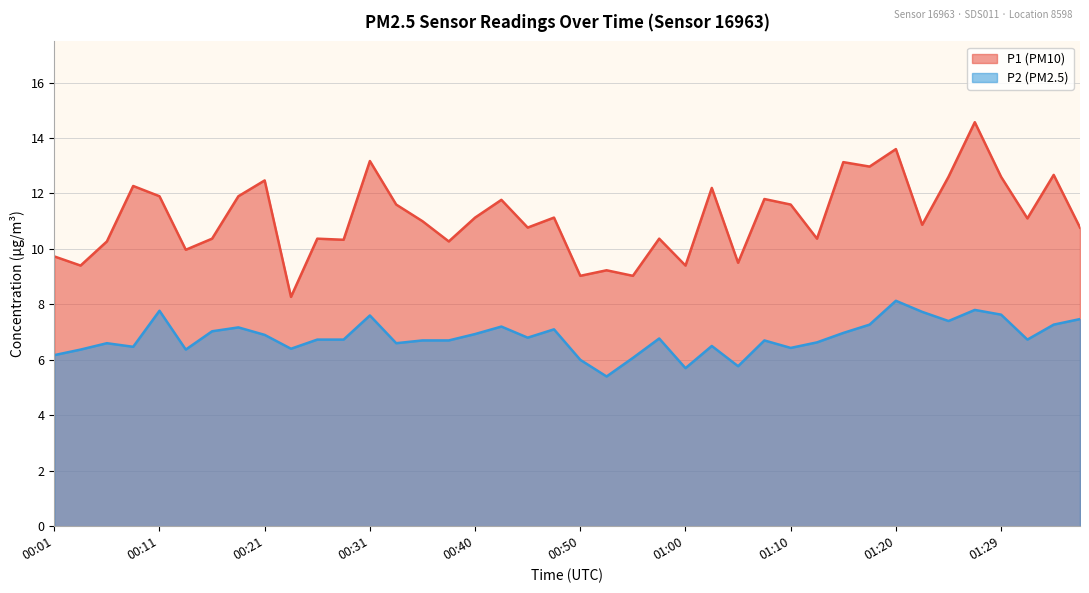

True or false: P2 and P1 intersect in this chart.

False